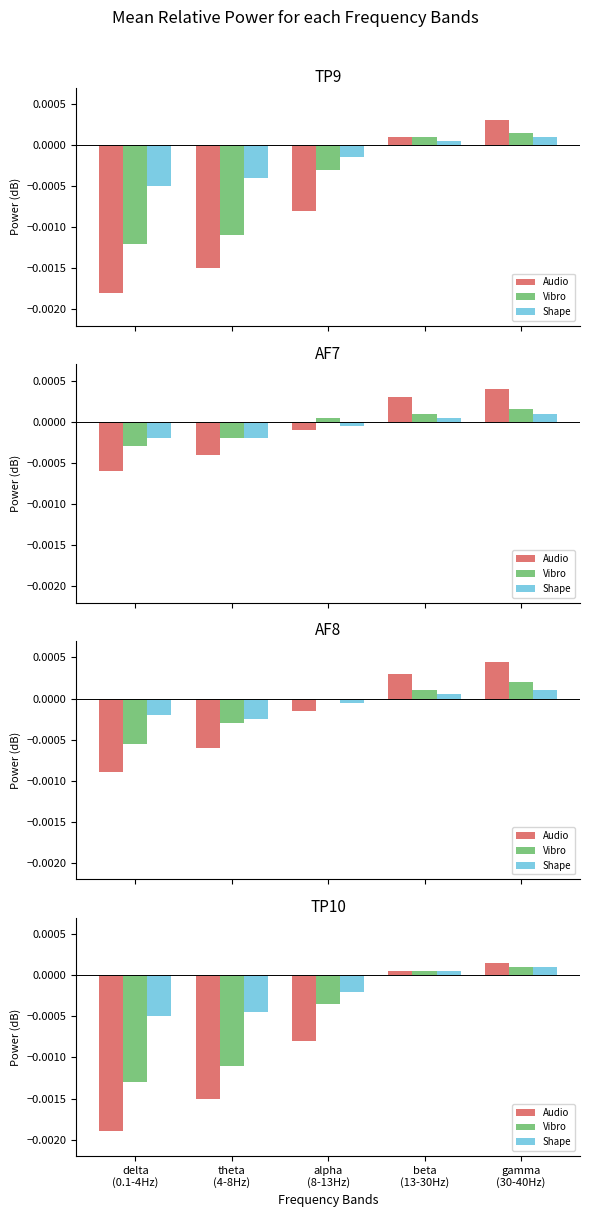

What is the label of the 1st bar from the right?

gamma
(30-40Hz)